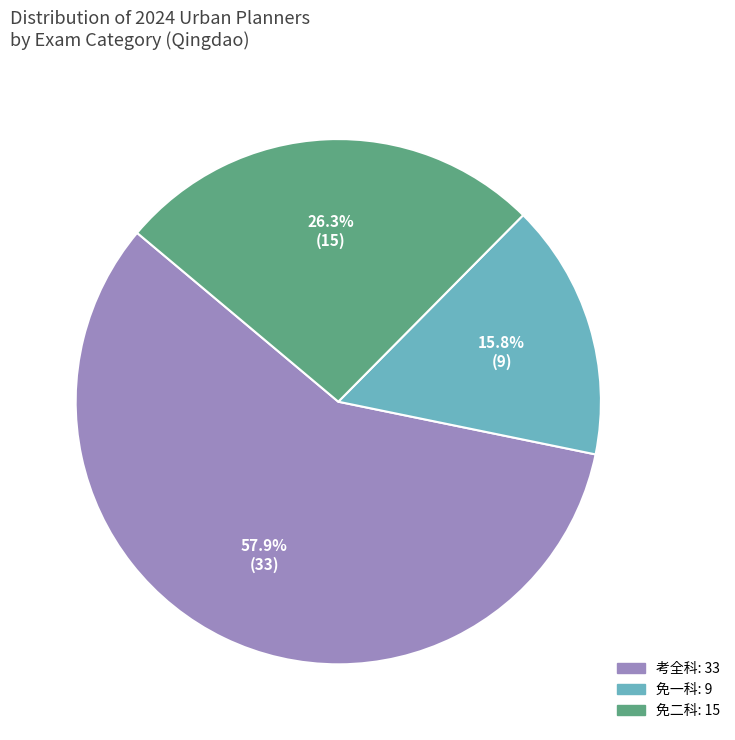

What is the majority slice?

考全科